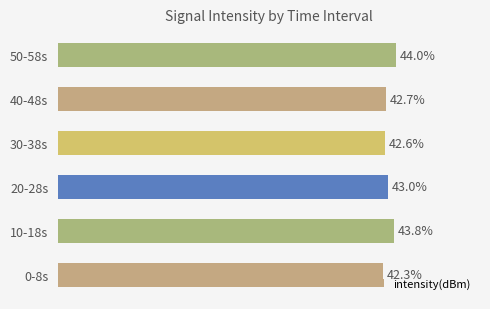

List the labels in order of value, largest first.

50-58s, 10-18s, 20-28s, 40-48s, 30-38s, 0-8s